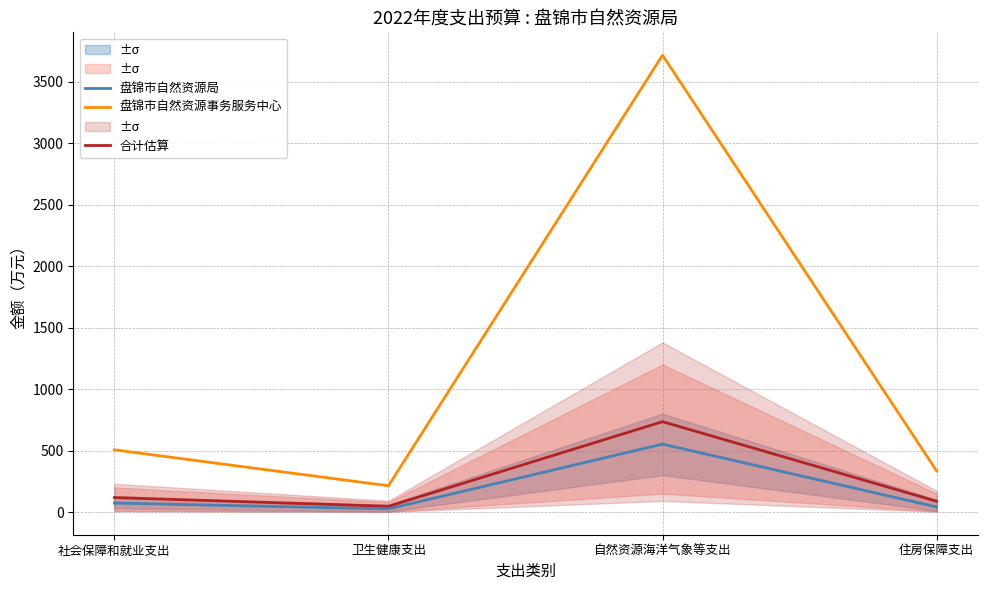

What is the difference between the maximum and minimum values in the 合计估算 series?

688.4